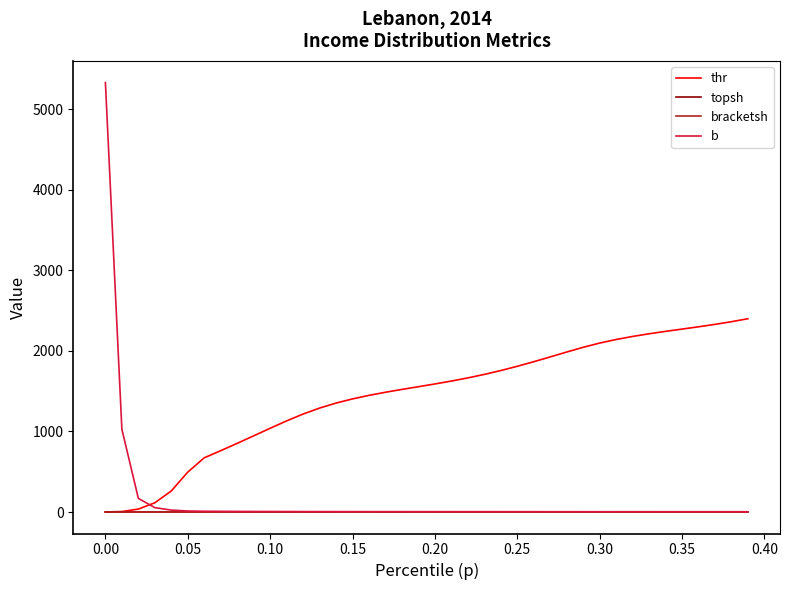

Which series has the largest range (max minus min)?

b